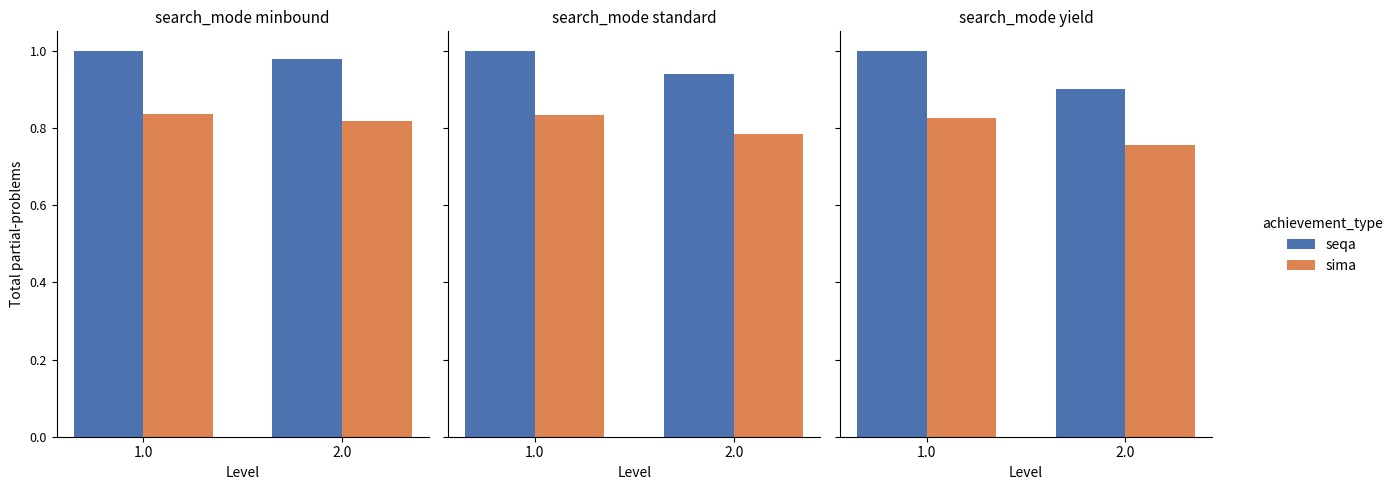

What are all the series names shown in the legend?

seqa, sima